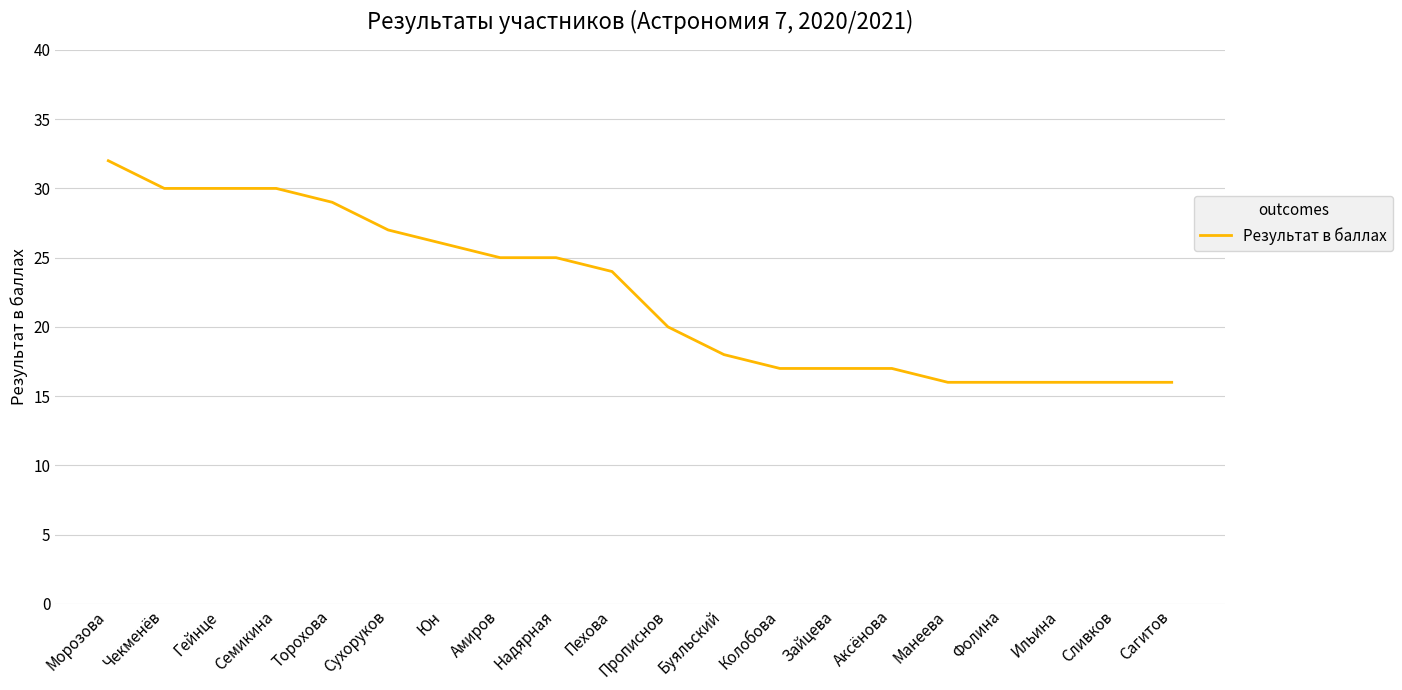

What is the maximum value shown in the chart?

32